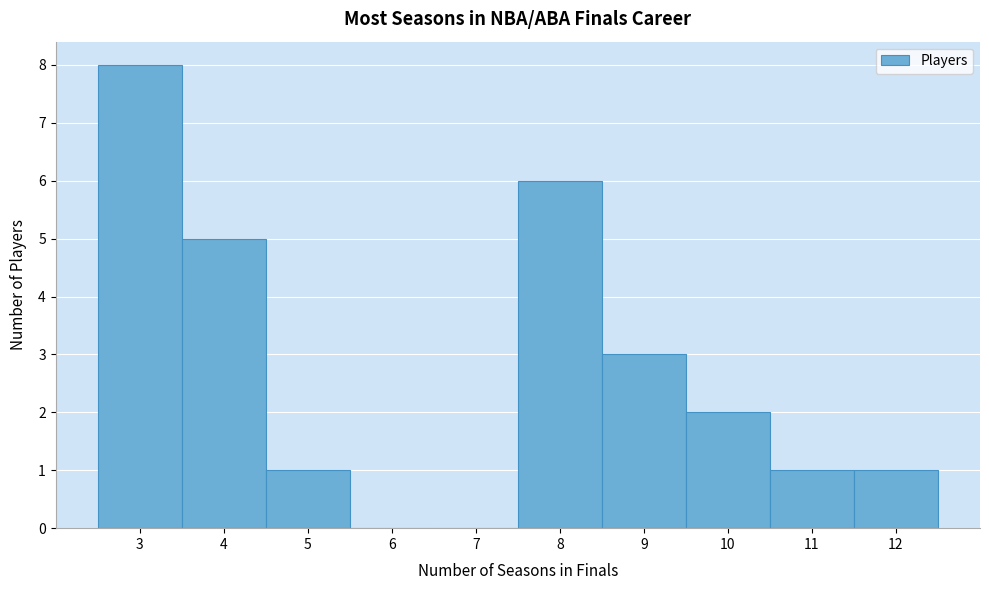

What is the height of the bar covering 3.5 to 4.5 on the x-axis? The values are not printed on the chart, so give them approximately, as read against the axis.

5